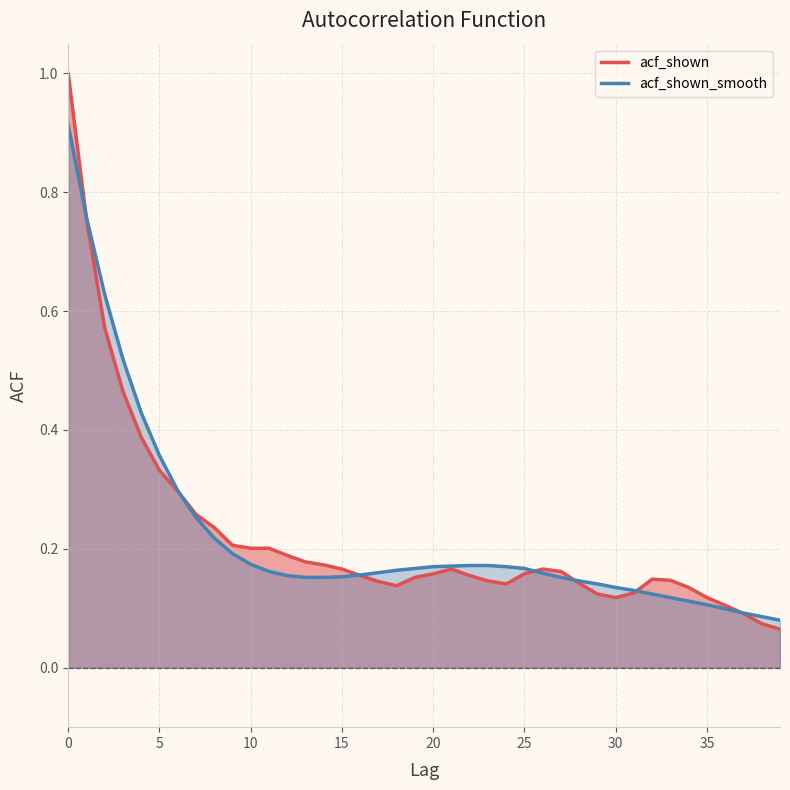

Count the number of data series in this chart.

2